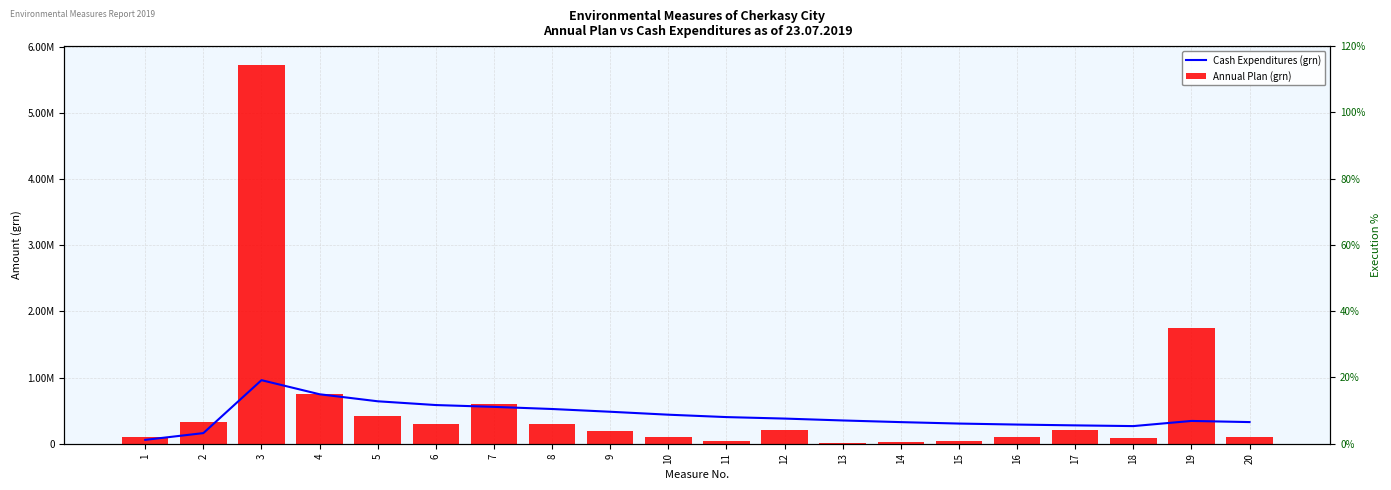

At which label does Cash Expenditures (grn) first exceed 380129?

3